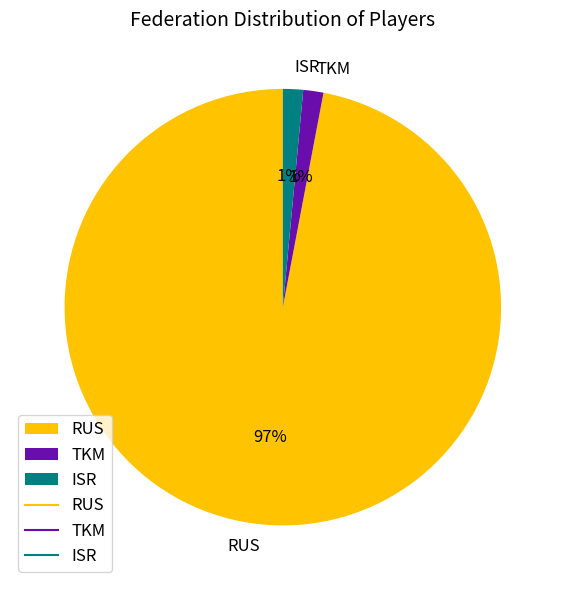

Combined, do RUS and TKM account for over 50%?

Yes